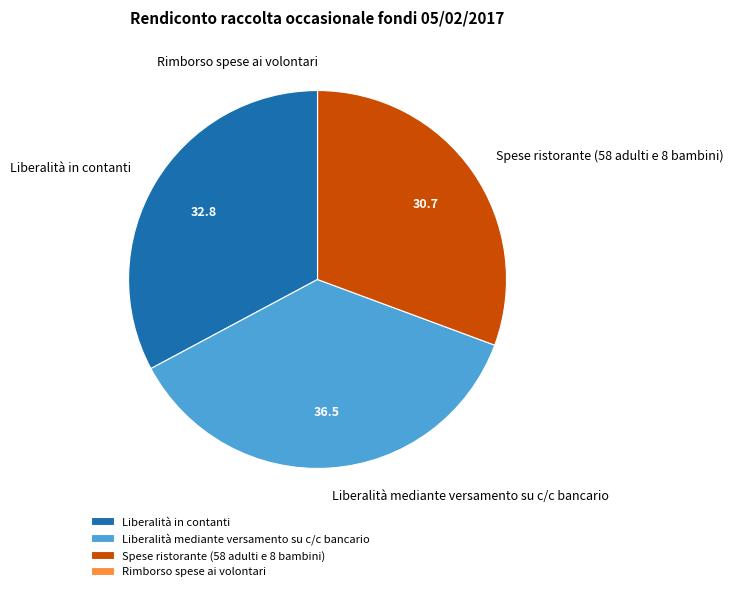

The Liberalità mediante versamento su c/c bancario slice represents 44% of the pie. True or false?

False